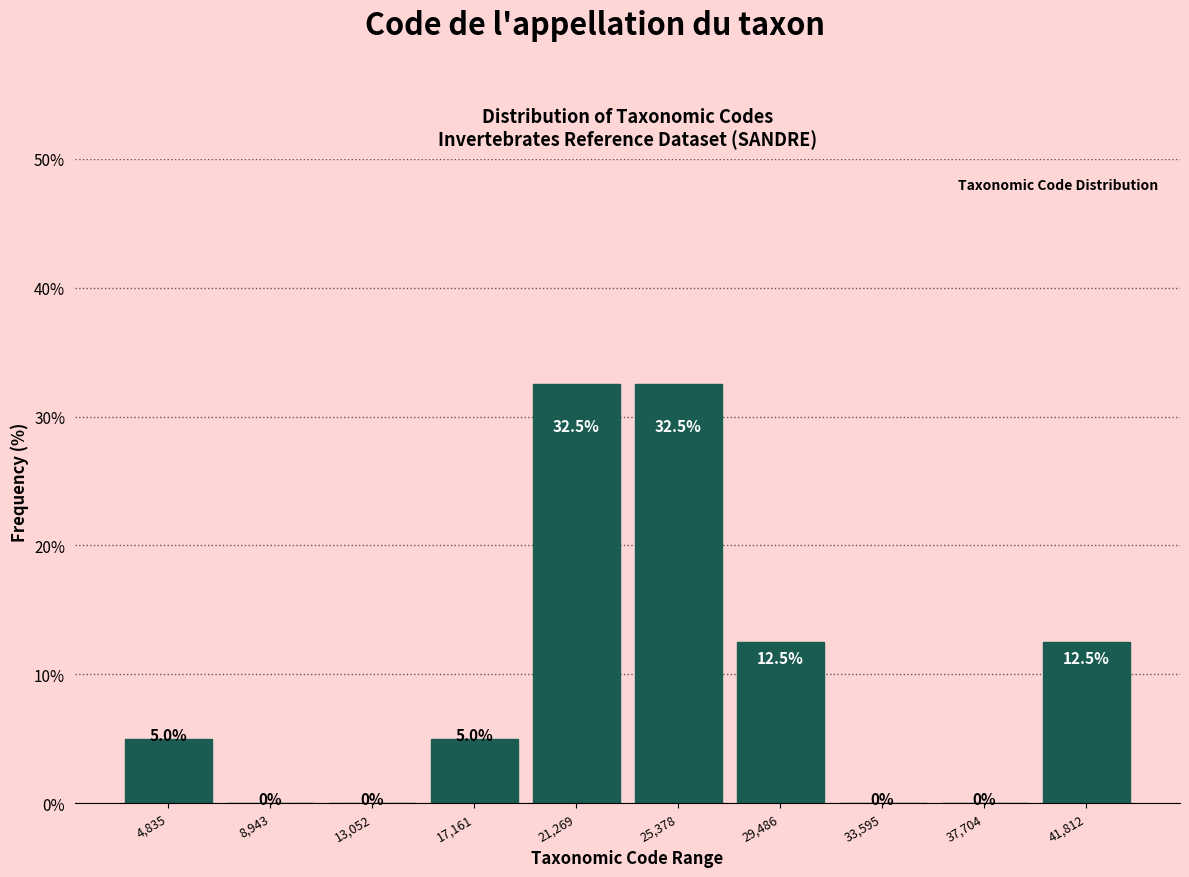

What is the height of the bar covering 40000 to 44000 on the x-axis? The bar edges are not printed on the chart, so give them approximately, as read against the axis.

12.5